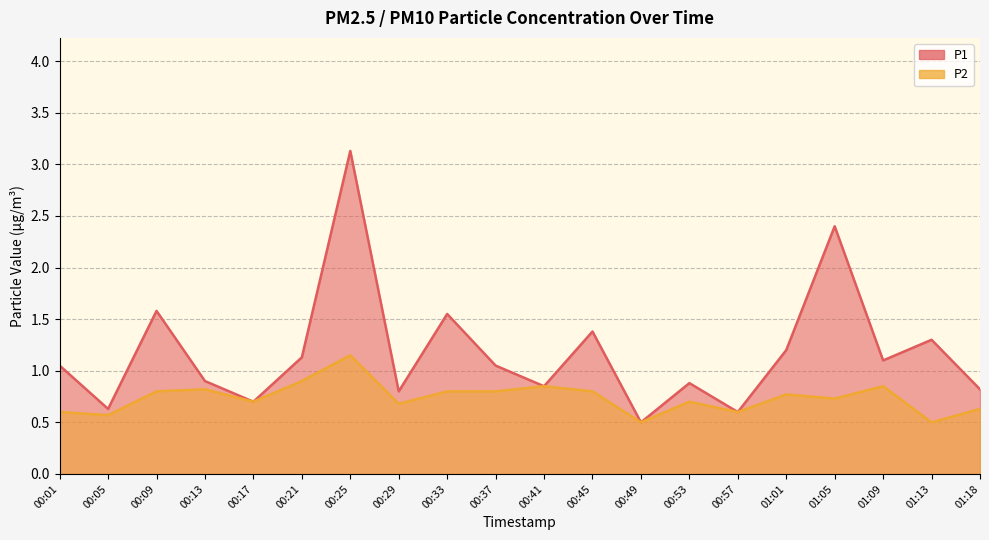

True or false: P2 and P1 cross at least once.

False